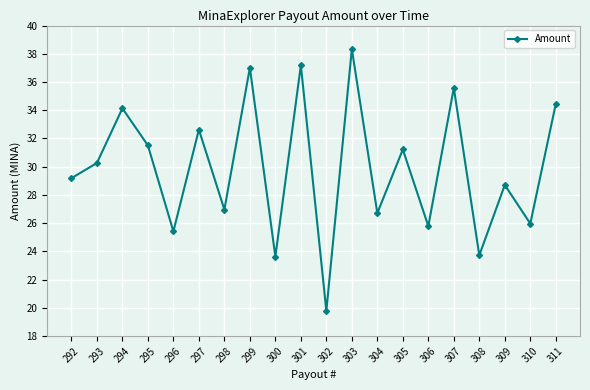

What is the difference between the values at 293 and 295?

1.2